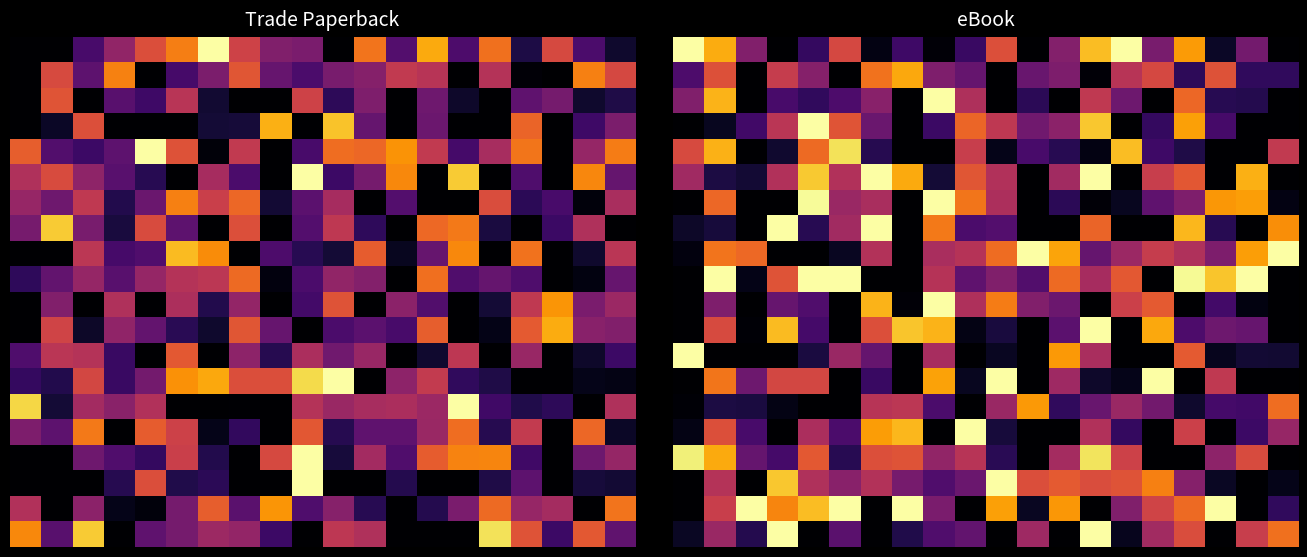

What is the spread (max minus min) of values at 16?

1.0